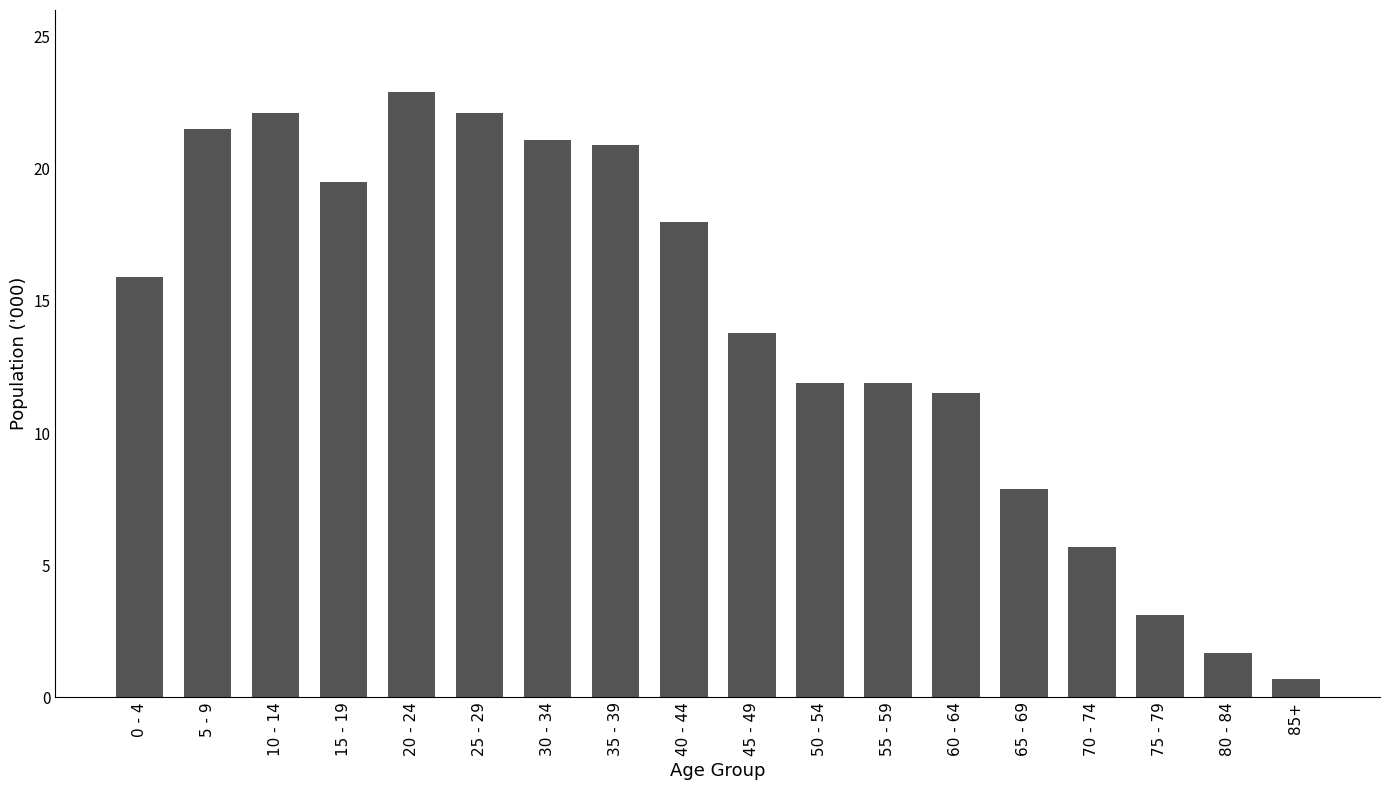

The chart shows a value of 9.0 at 40 - 44. True or false?

False